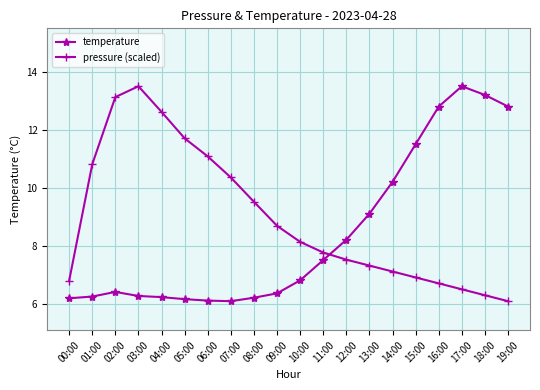

What is the value of the temperature point at the 7th from the left?

6.1